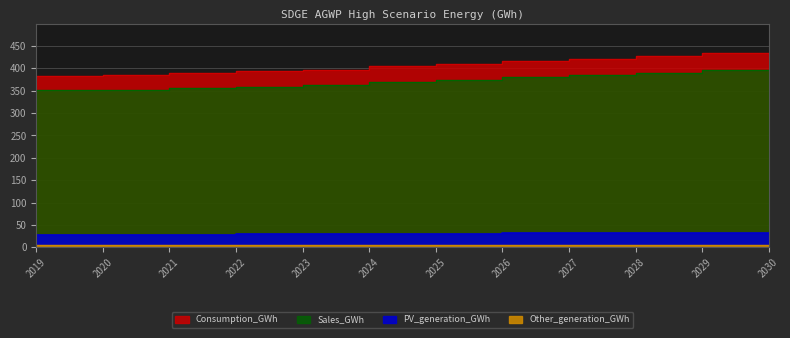

What is the value of the Consumption_GWh point at the 2nd from the left?

383.2